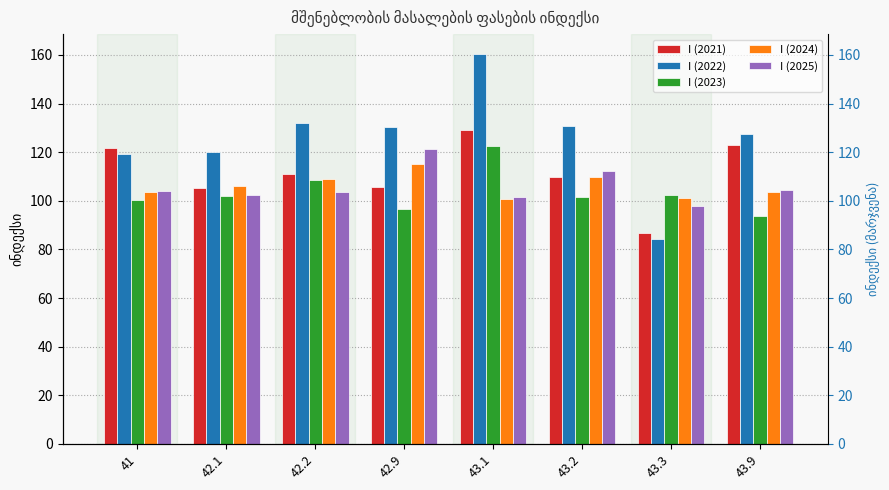

What is the label of the 8th bar from the right?

41